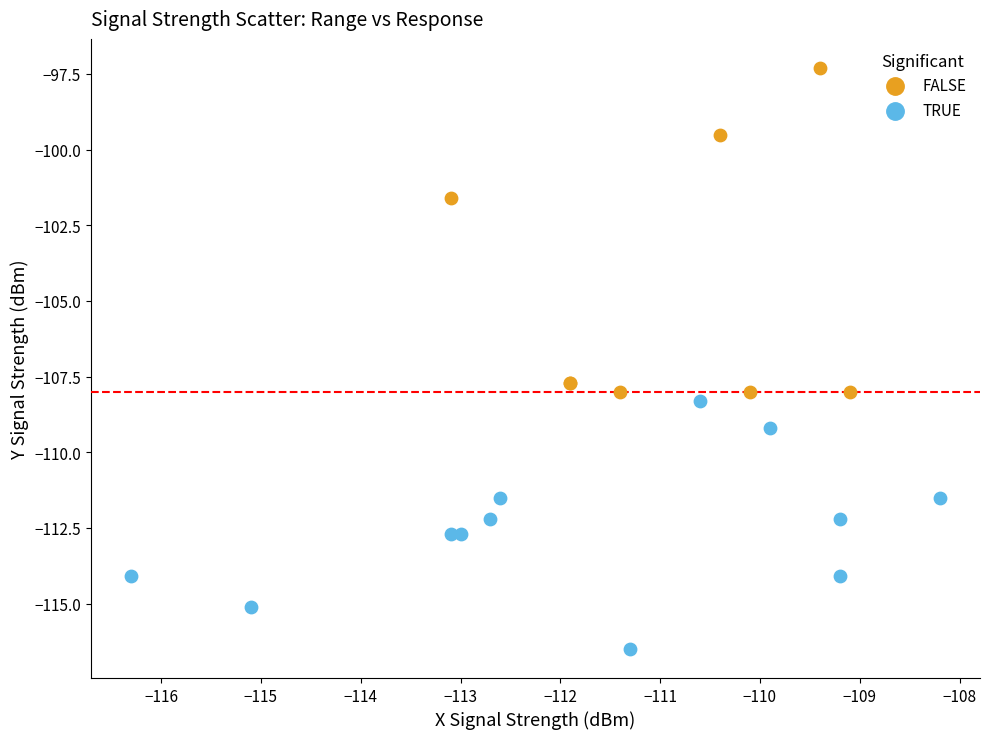

Which series has the widest spread of Y values?

FALSE